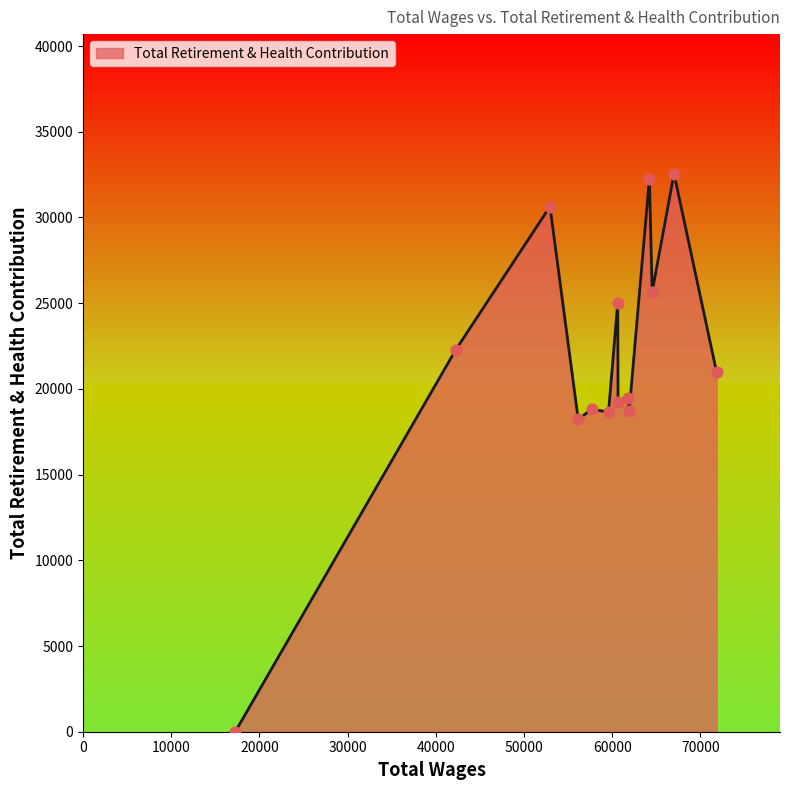

What is the maximum value shown in the chart?

32555